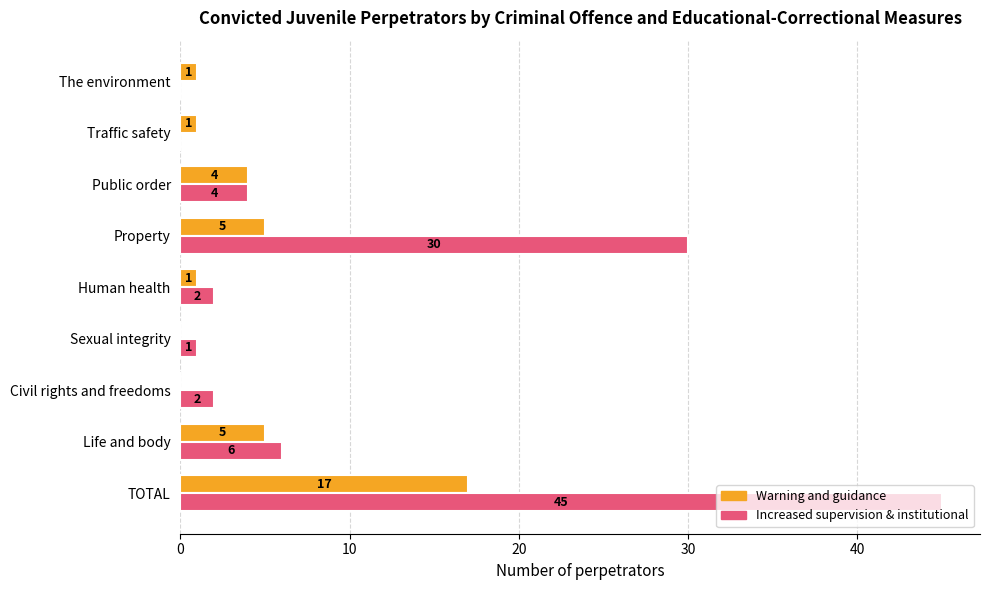

What are all the series names shown in the legend?

Warning and guidance, Increased supervision & institutional